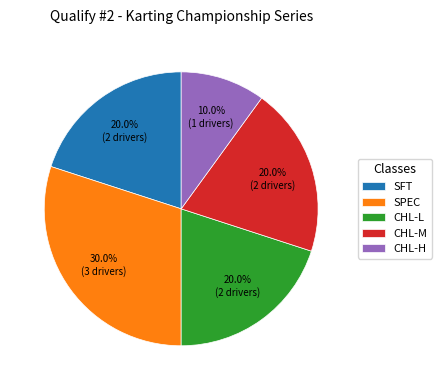

How many slices are in this pie chart?

5